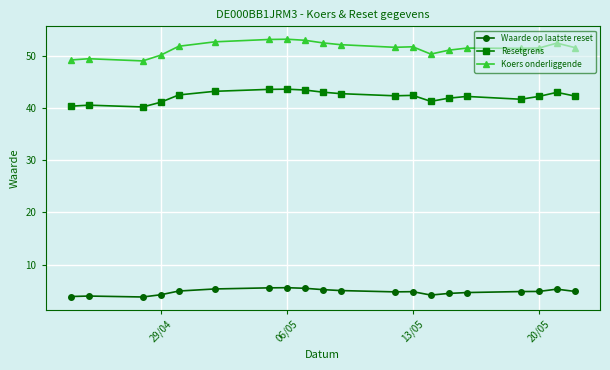

What is the minimum value shown in the chart?

3.8